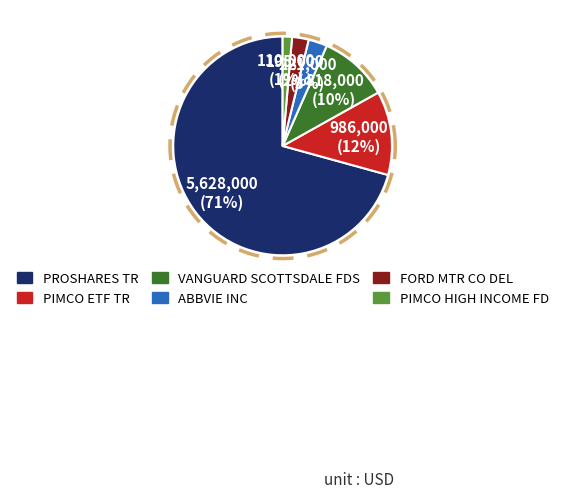

How many segments does this pie chart have?

6